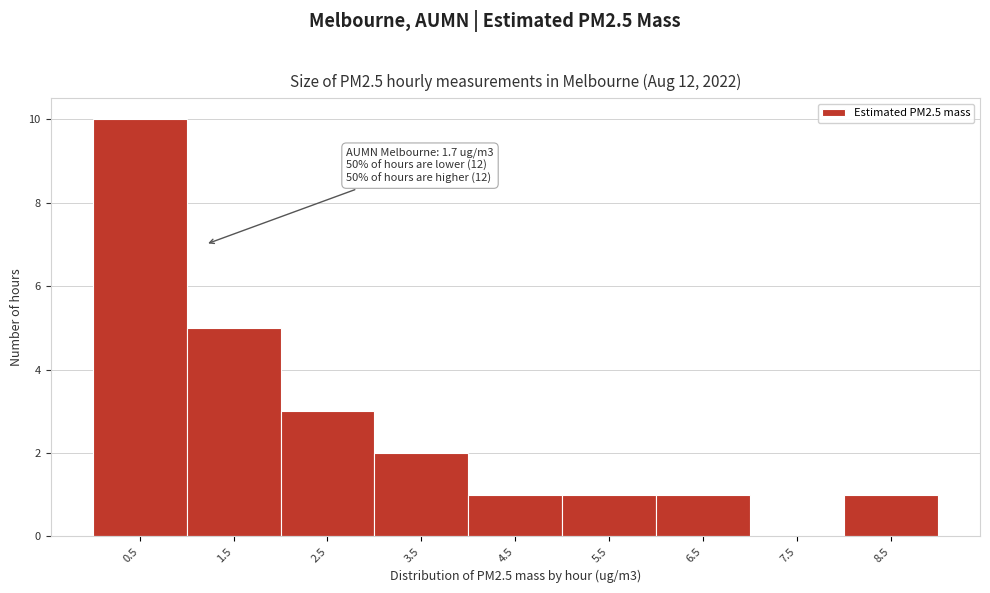

Reading left to right, list all the values displayed in this chart.

0.5=10	1.5=5	2.5=3	3.5=2	4.5=1	5.5=1	6.5=1	7.5=0	8.5=1